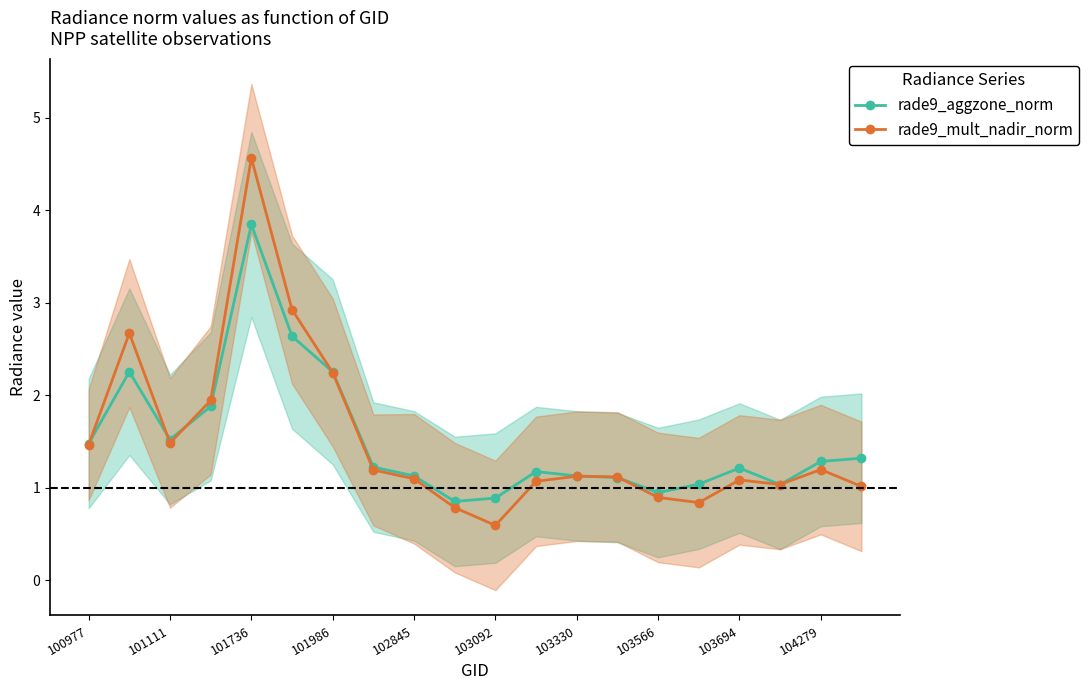

At which label does rade9_aggzone_norm first exceed 1?

100977